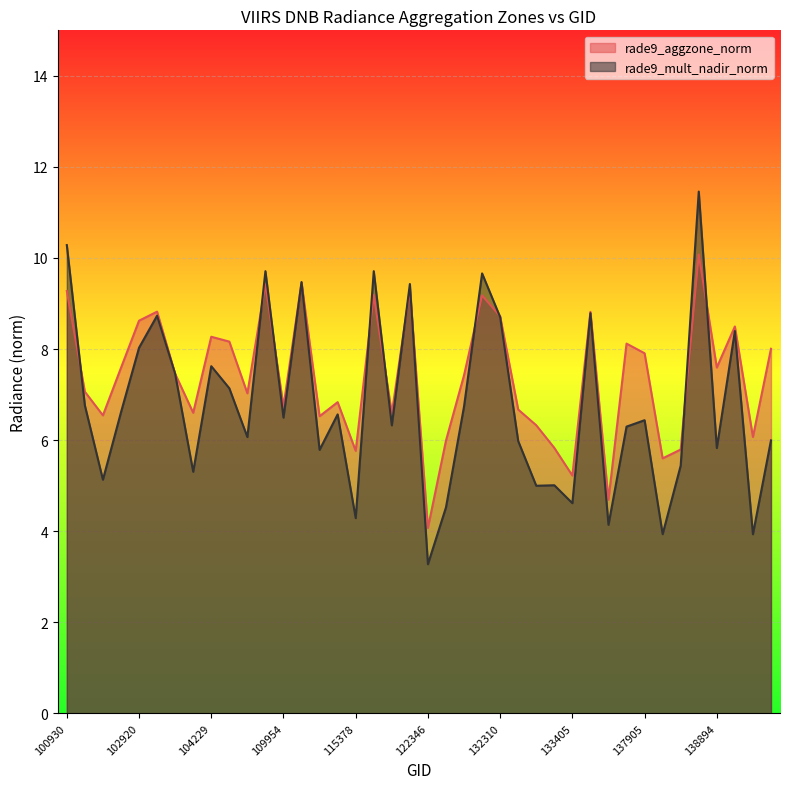

How many values in the rade9_aggzone_norm series are below 7?

17